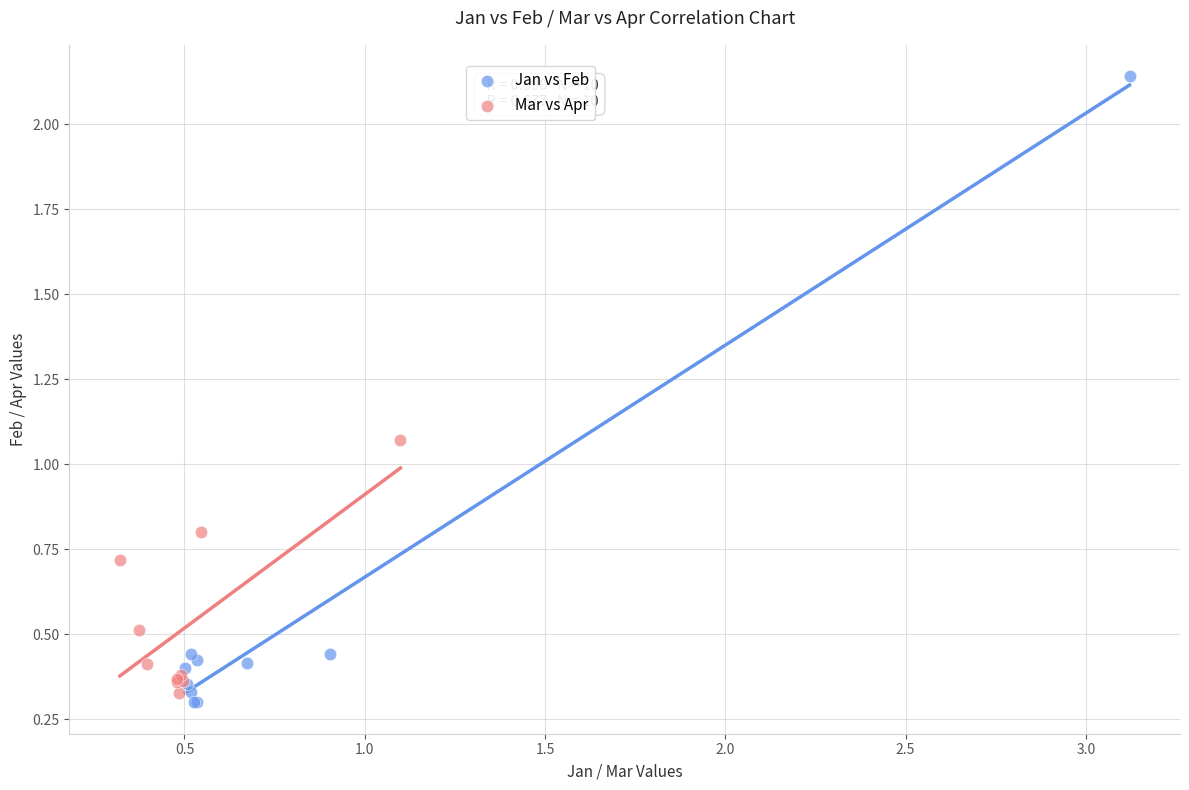

Which series reaches the maximum Y coordinate?

Jan vs Feb